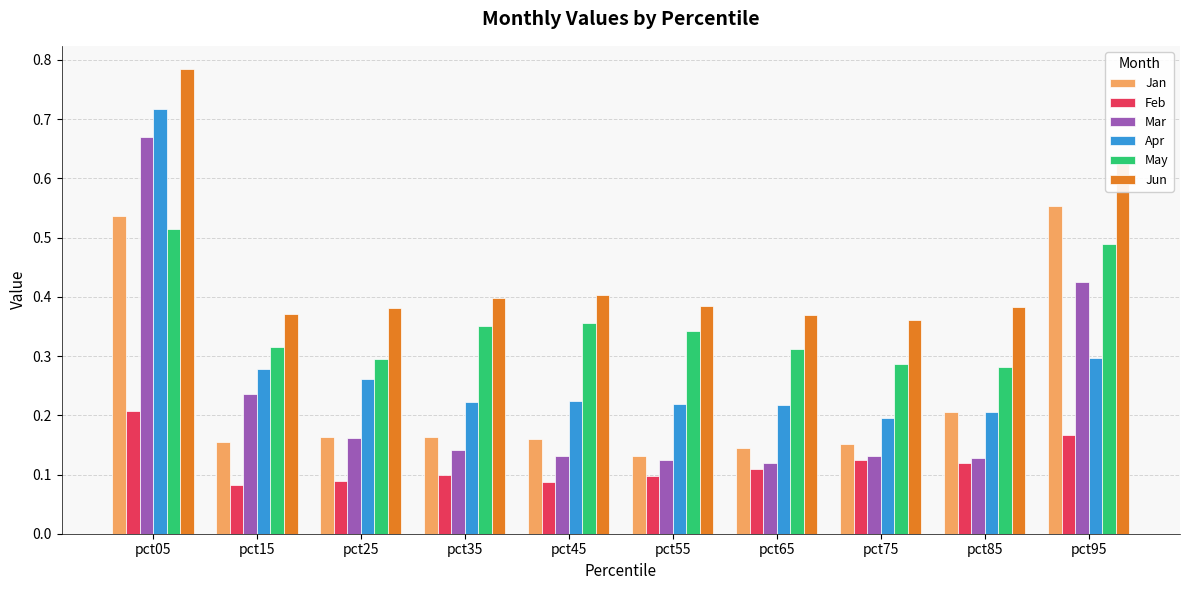

Which series has the largest range (max minus min)?

Mar